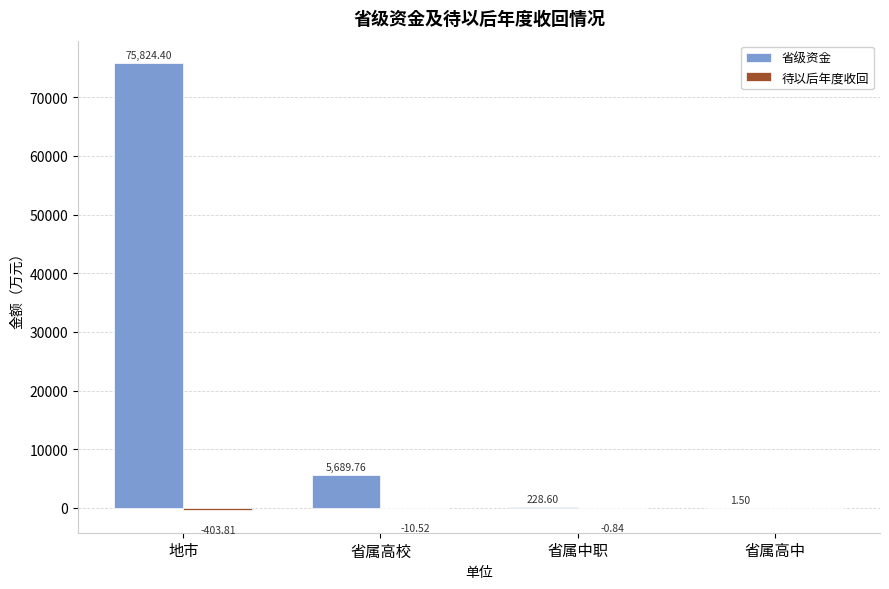

Which series changed the most between 省属高校 and 省属高中?

省级资金